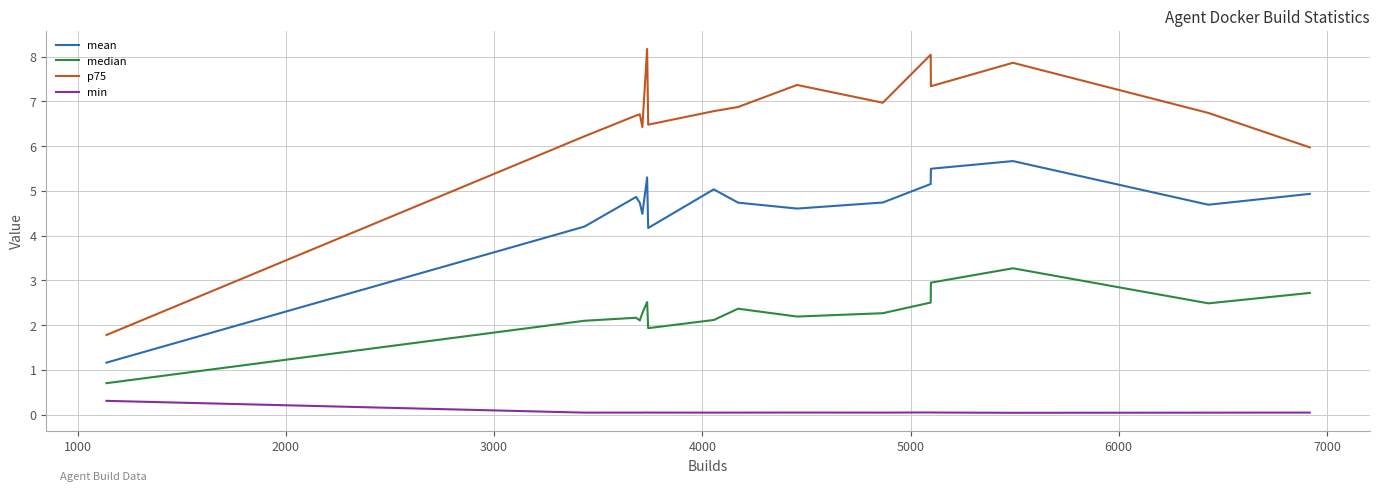

Which series has the widest spread of values?

p75